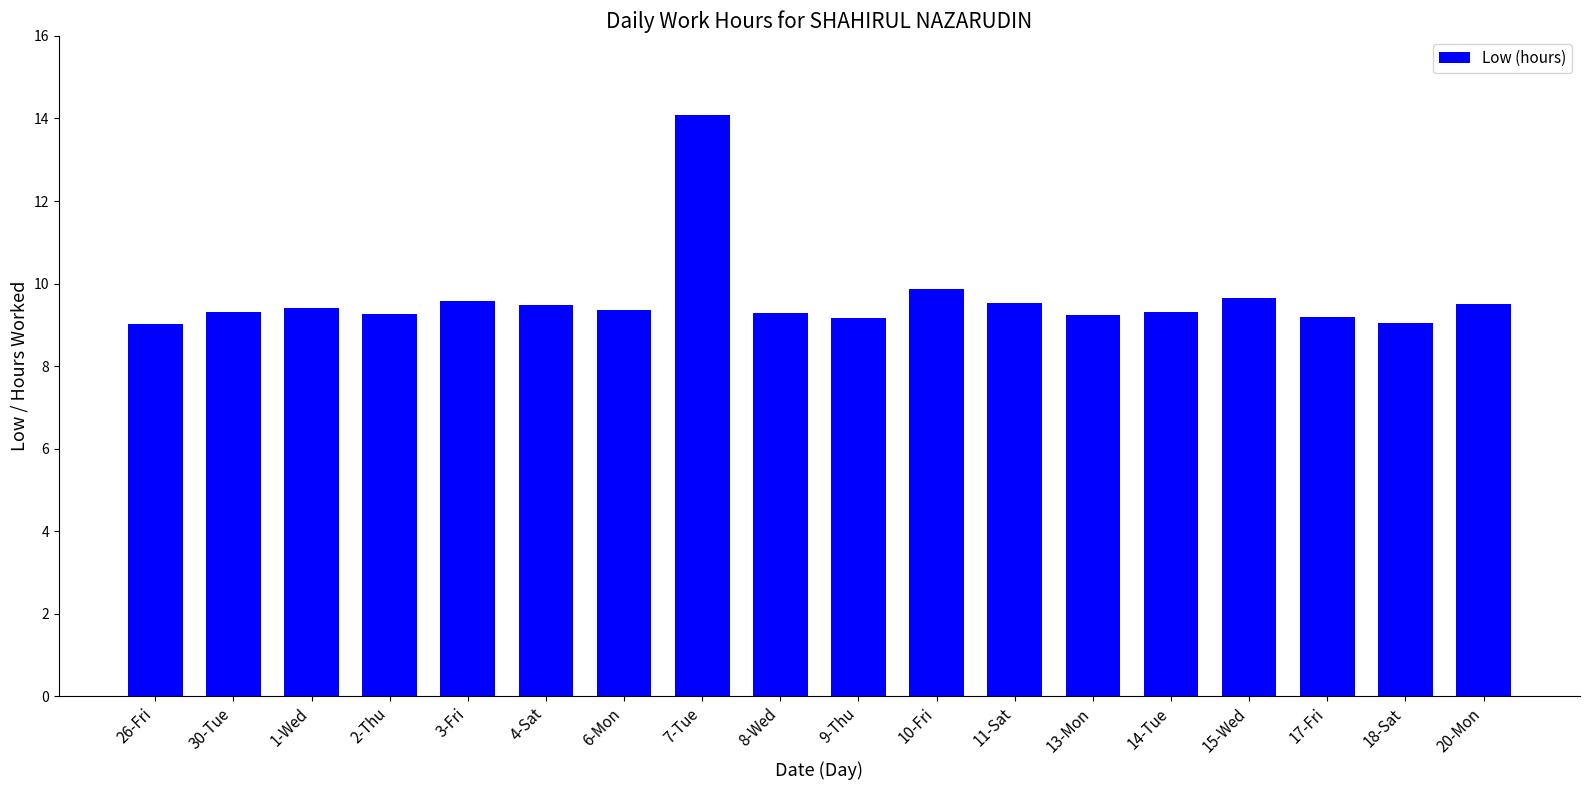

Does the chart contain stacked bars?

No